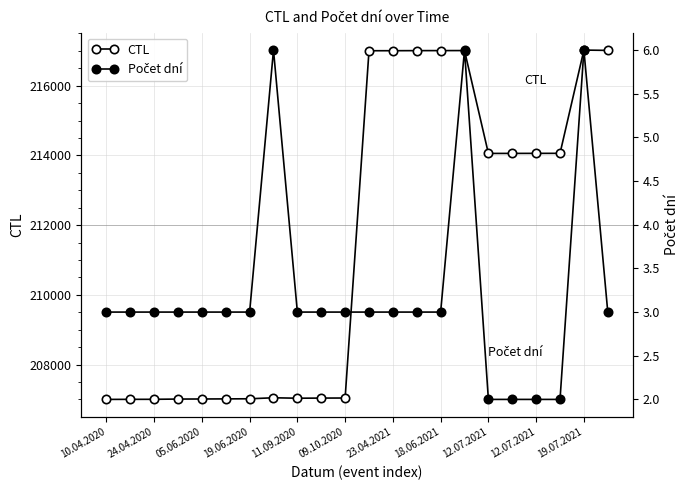

Does the chart display data point markers on the line(s)?

Yes